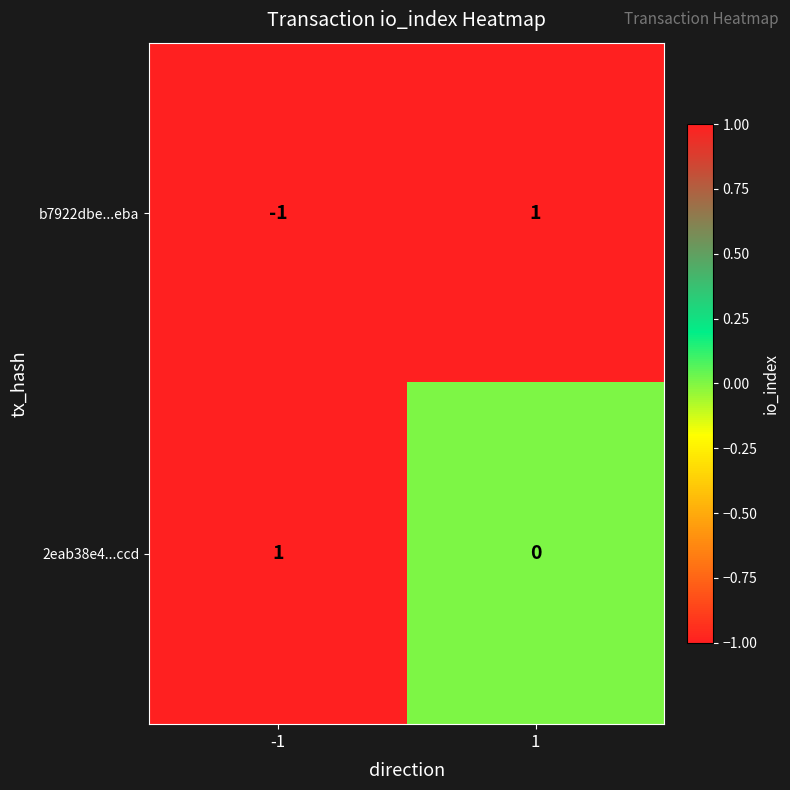

Which series has the largest total across all categories?

2eab38e4...ccd